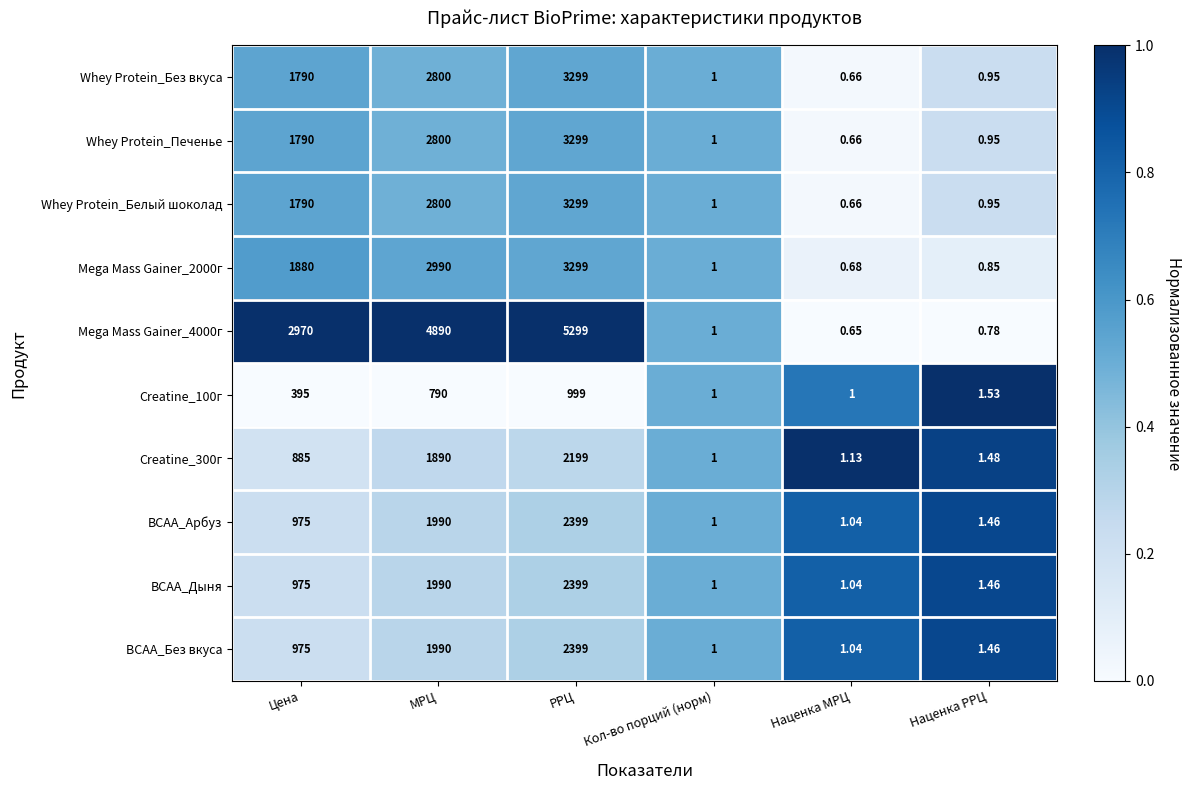

At which label is Mega Mass Gainer_4000г closest to 2649?

Цена